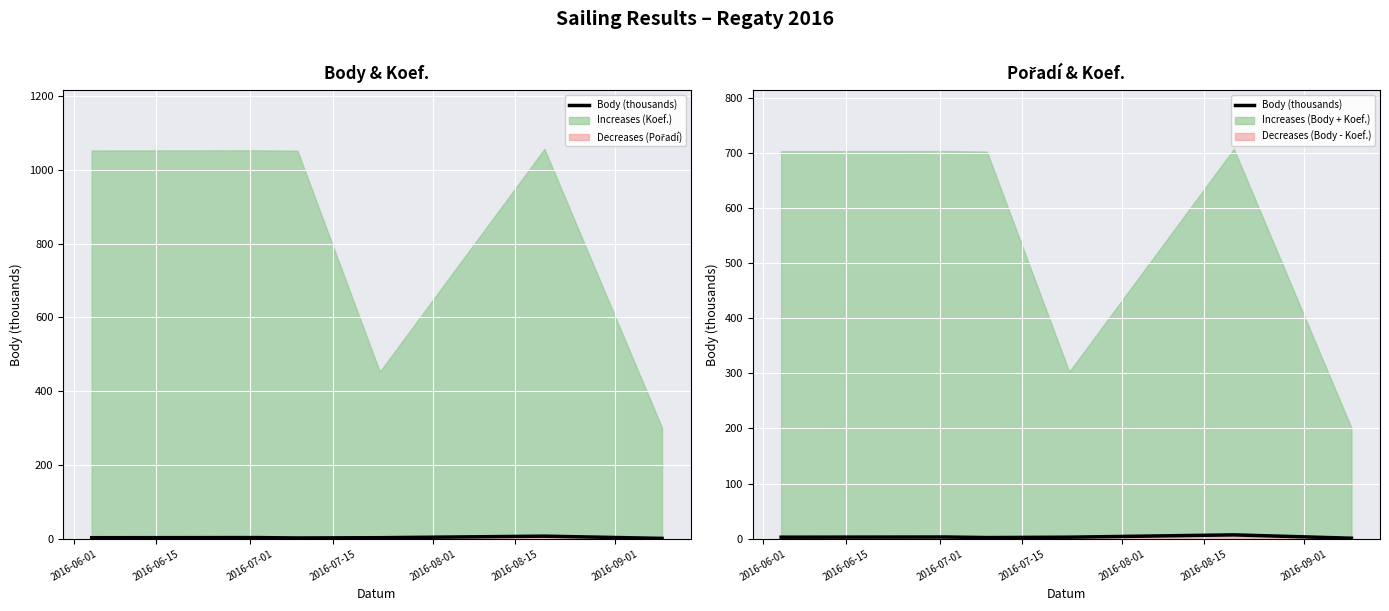

How many data points are less than 2?

1